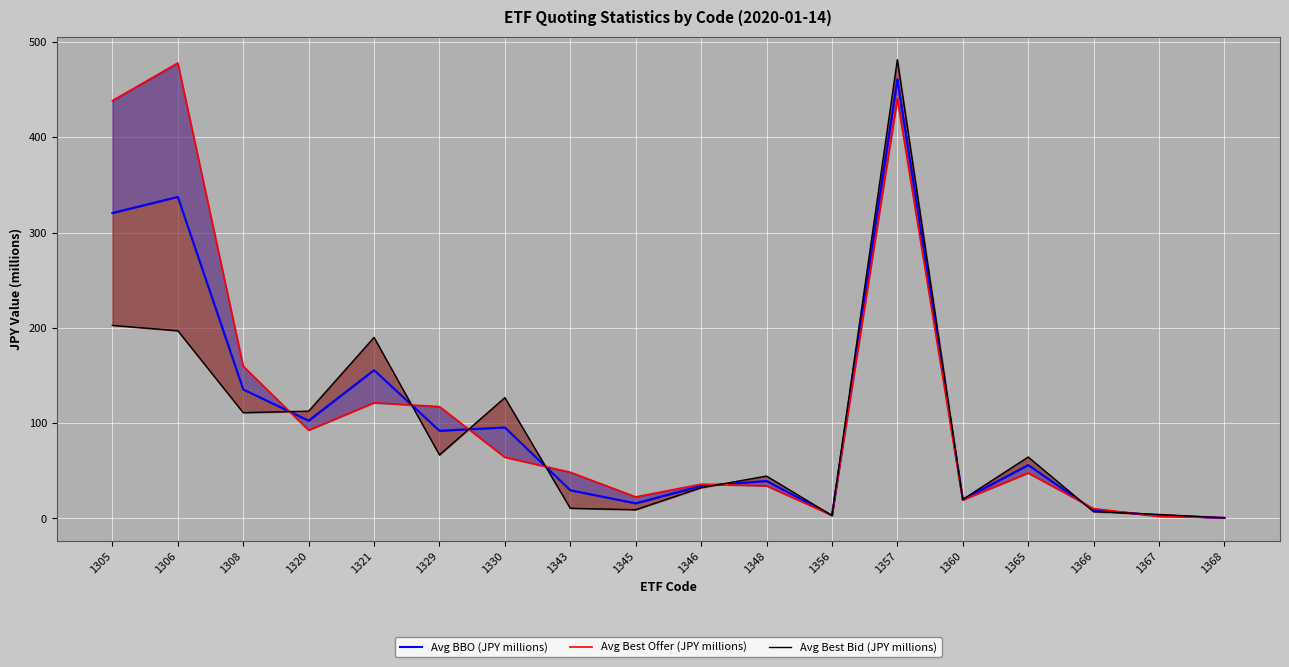

Reading right to left, what are all the values shown in this chart?

Avg BBO (JPY millions): 0.7	3.2	8.7	56.0	19.7	460.9	3.2	39.3	34.1	15.8	29.6	95.5	92.0	155.6	102.6	135.3	337.4	320.5
Avg Best Offer (JPY millions): 0.8	2.2	10.3	47.6	19.4	440.4	3.3	34.2	35.9	22.6	48.5	64.2	117.3	121.4	92.6	159.7	477.9	438.4
Avg Best Bid (JPY millions): 0.6	4.2	7.1	64.4	19.9	481.4	3.1	44.4	32.2	9.1	10.7	126.7	66.6	189.9	112.6	111.0	197.0	202.6